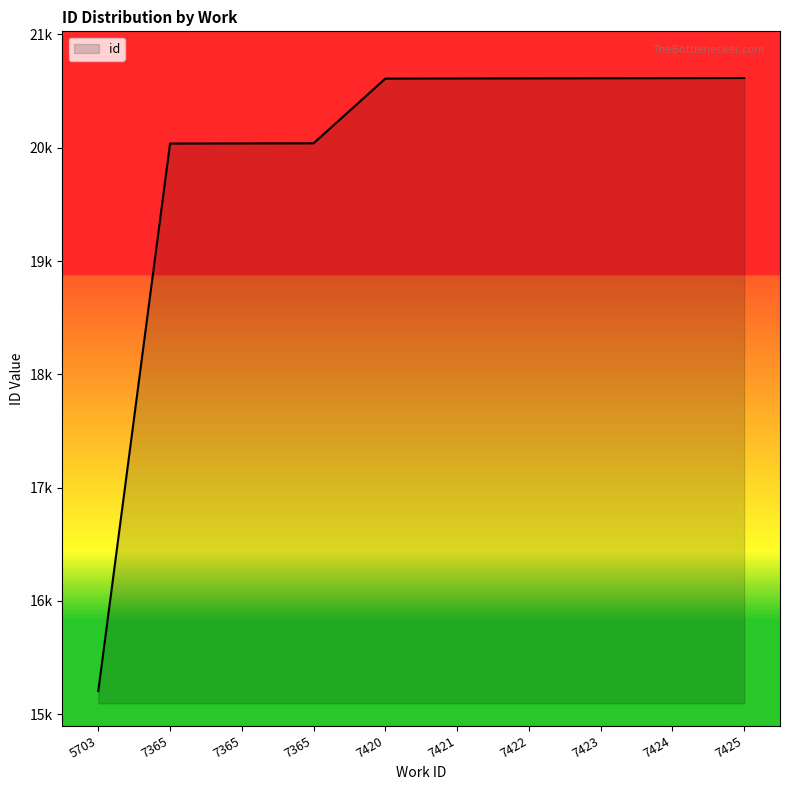

Reading left to right, transcribe all the data shown in this chart.

5703=15205	7365=20037	7365=20038	7365=20039	7420=20610	7421=20611	7422=20612	7423=20613	7424=20614	7425=20615